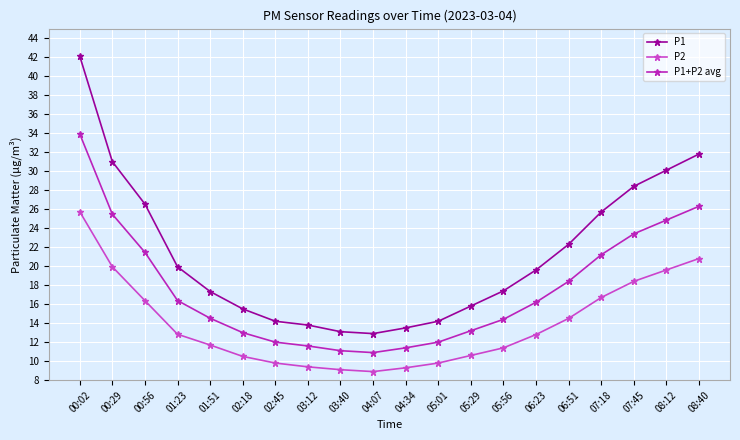

What is the total value across all series at 03:12?

34.8